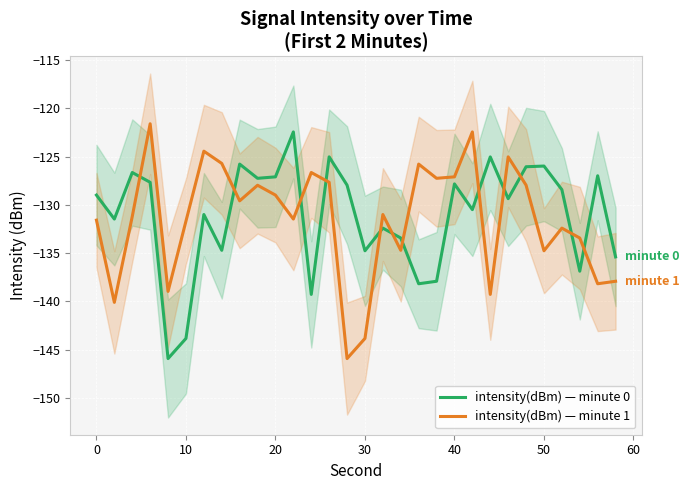

Reading left to right, list all the values displayed in this chart.

intensity(dBm) — minute 0: -129.0	-131.5	-126.7	-127.7	-145.9	-143.8	-131.0	-134.7	-125.8	-127.3	-127.1	-122.5	-139.3	-125.0	-128.0	-134.8	-132.4	-133.4	-138.2	-137.9	-127.8	-130.5	-125.0	-129.4	-126.1	-126.0	-128.4	-136.9	-127.0	-135.4
intensity(dBm) — minute 1: -131.6	-140.1	-131.2	-121.6	-139.0	-131.7	-124.4	-125.7	-129.6	-128.0	-129.0	-131.5	-126.7	-127.7	-145.9	-143.8	-131.0	-134.7	-125.8	-127.3	-127.1	-122.5	-139.3	-125.0	-128.0	-134.8	-132.4	-133.4	-138.2	-137.9